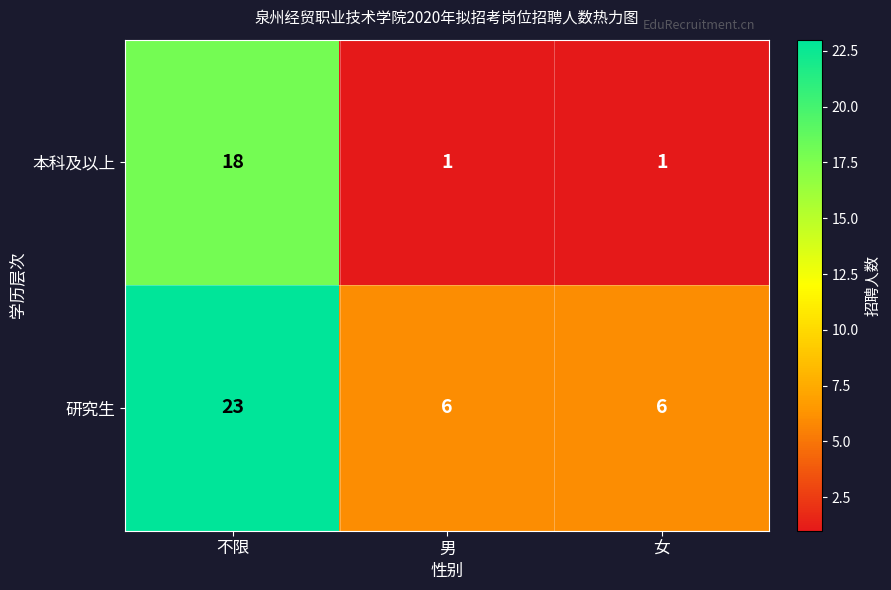

Which category has the highest value across all series?

不限